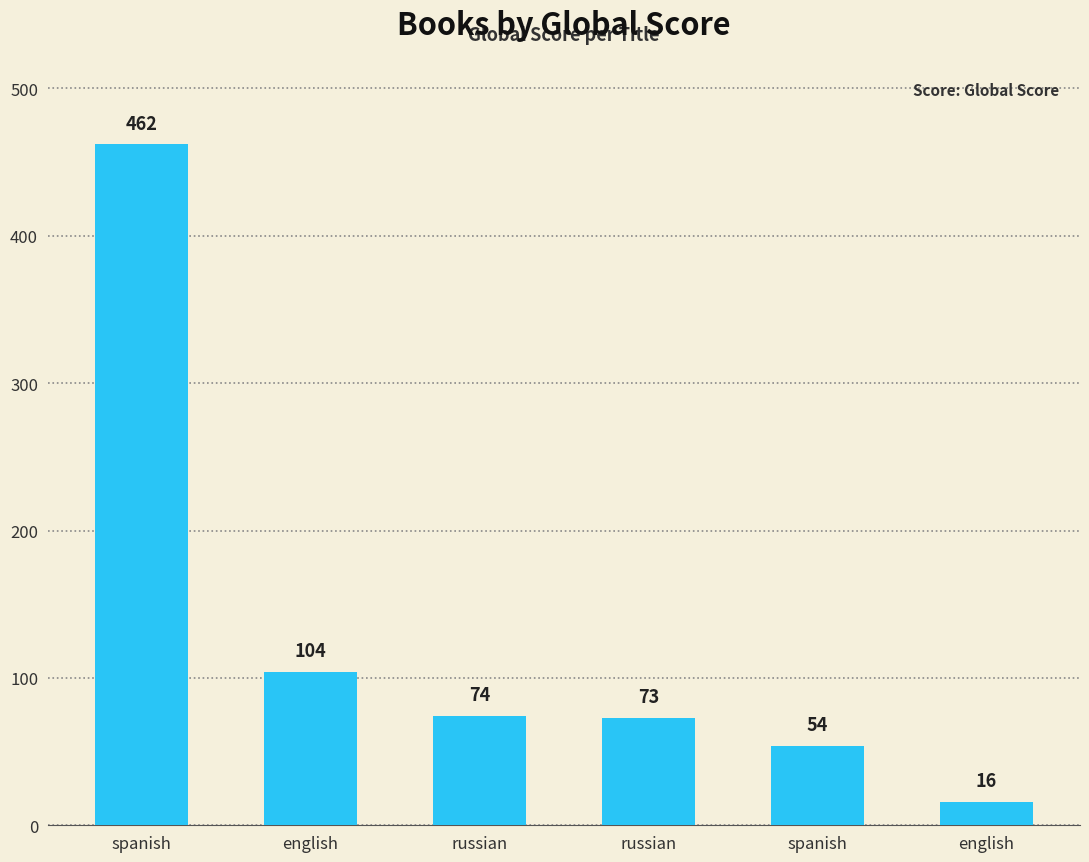

Are the bars horizontal?

No